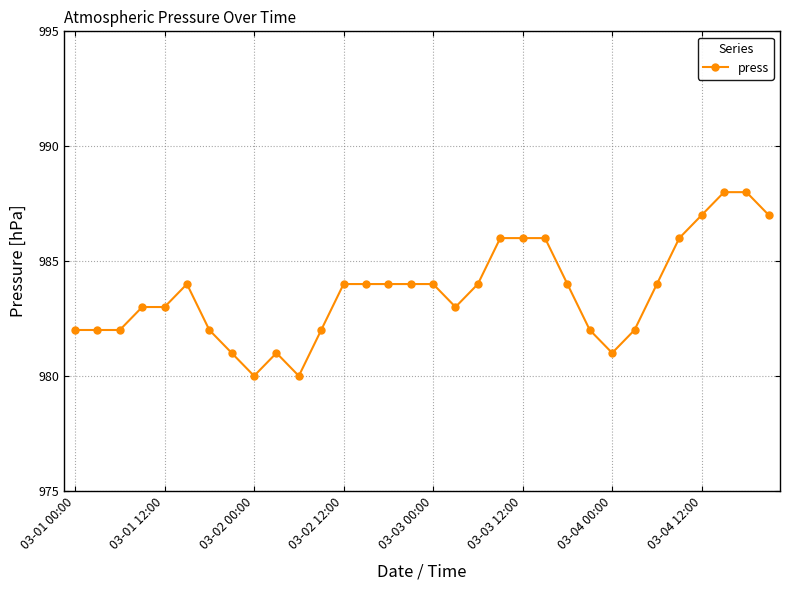

What is the average value?

984